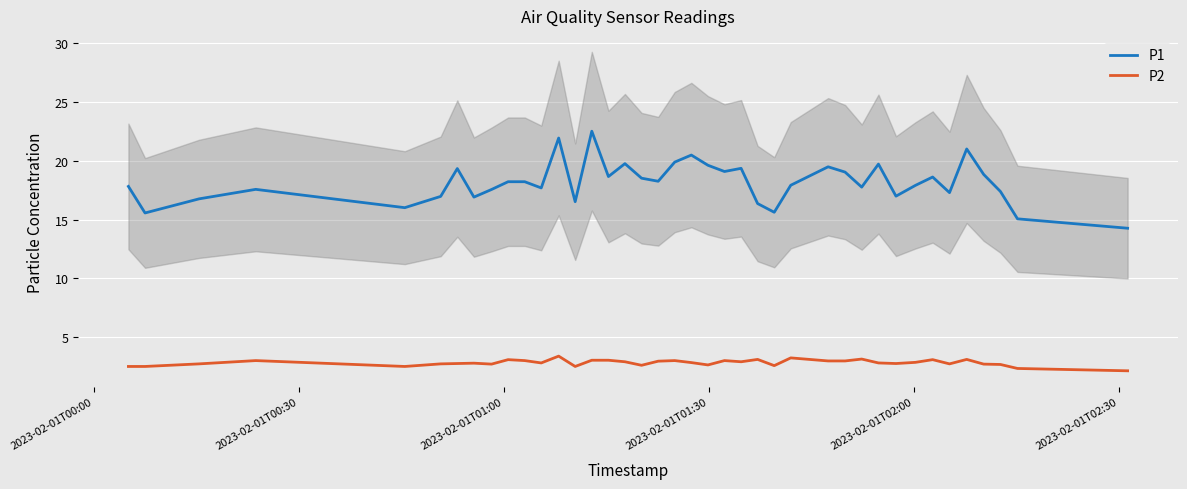

True or false: P1 and P2 cross at least once.

False